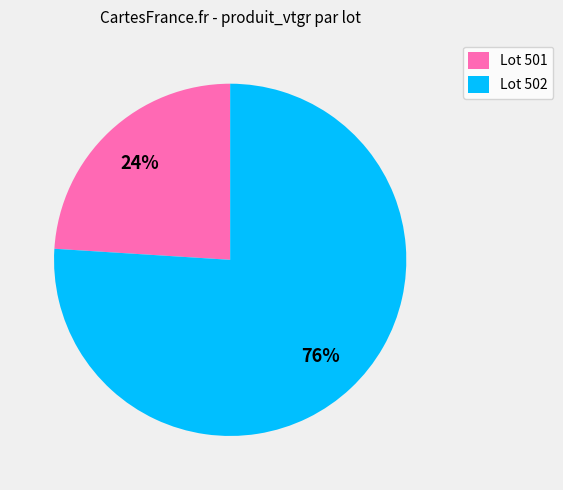

What percentage is the Lot 501 slice, to the nearest percent?

24%